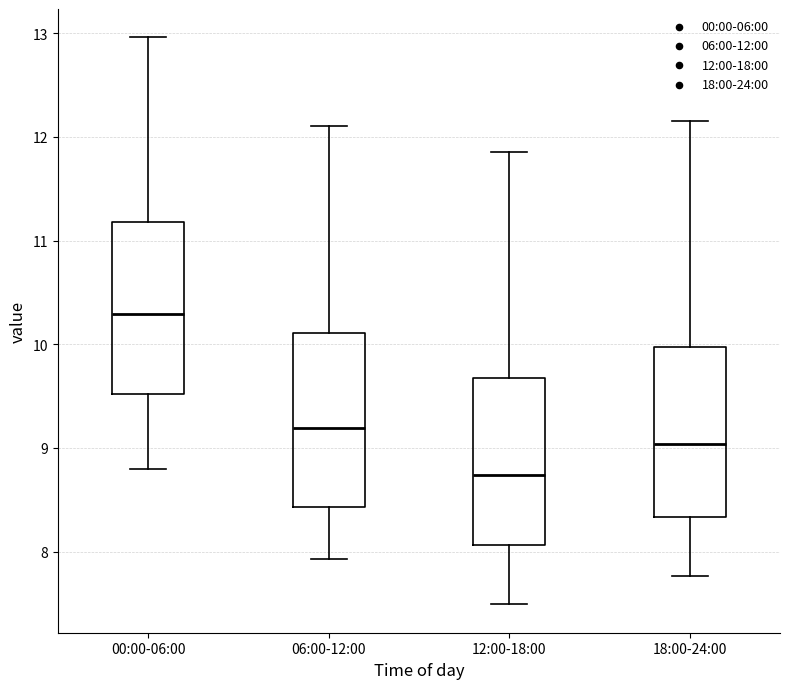

Reading left to right, transcribe this box plot: for each box, give where its median line is, the range the box spans, and where its two whiskers end, as read against the y-axis. The values are not printed on the chart, so give them approximately, as read against the axis.

00:00-06:00: median 10.3, box 9.5 to 11.2, whiskers 8.8 to 13.0
06:00-12:00: median 9.2, box 8.4 to 10.1, whiskers 7.9 to 12.1
12:00-18:00: median 8.7, box 8.1 to 9.7, whiskers 7.5 to 11.9
18:00-24:00: median 9.0, box 8.3 to 10.0, whiskers 7.8 to 12.2